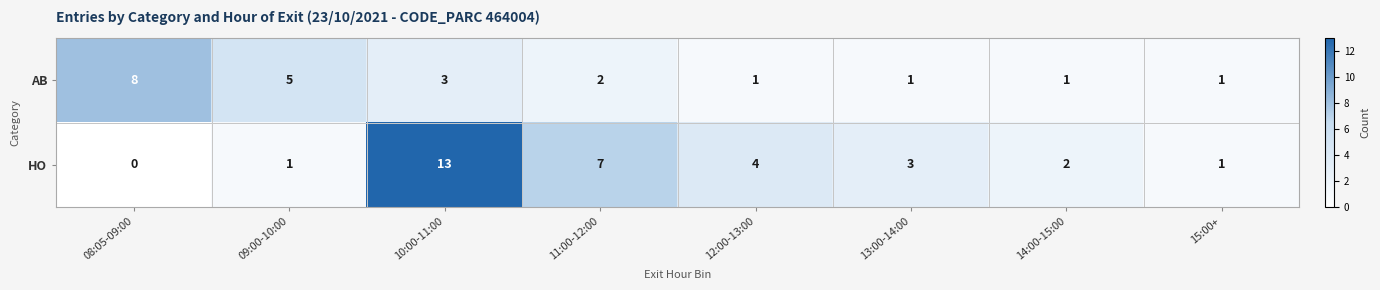

Which series has the largest range (max minus min)?

HO